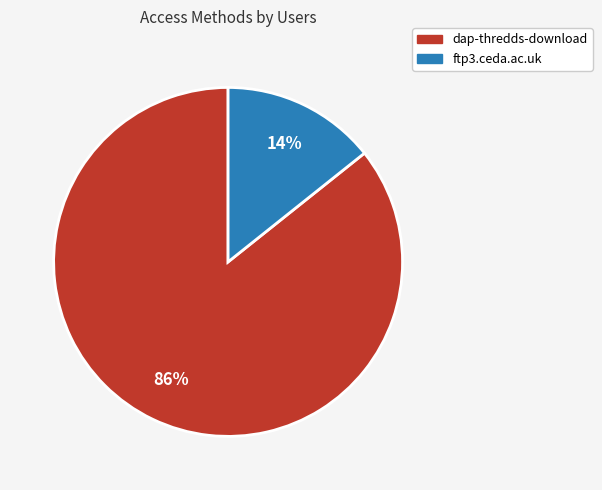

Rank the categories by value from highest to lowest.

dap-thredds-download, ftp3.ceda.ac.uk